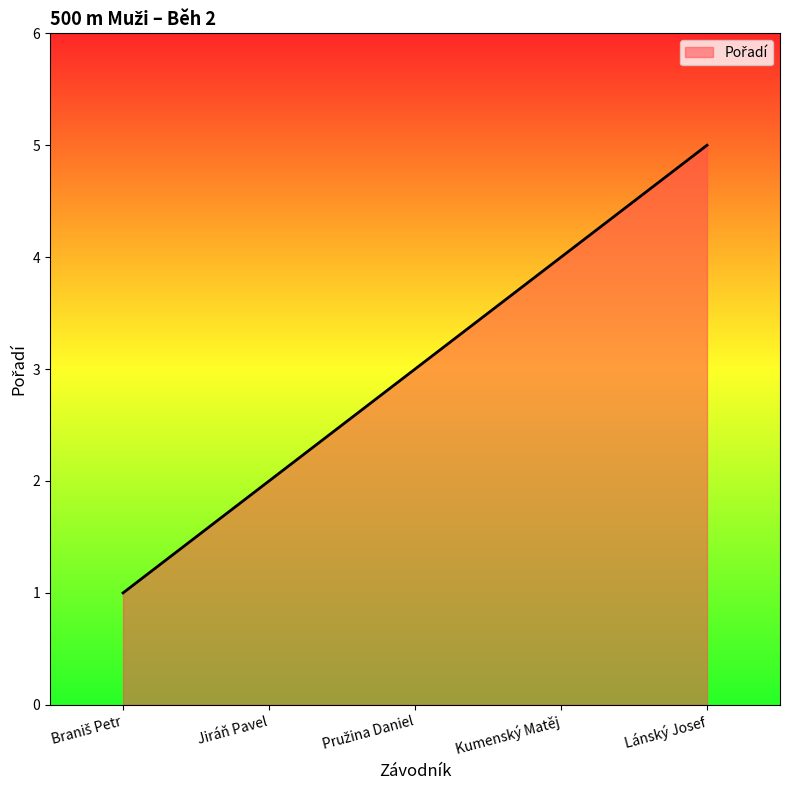

The chart shows a value of 4 at Kumenský Matěj. True or false?

True